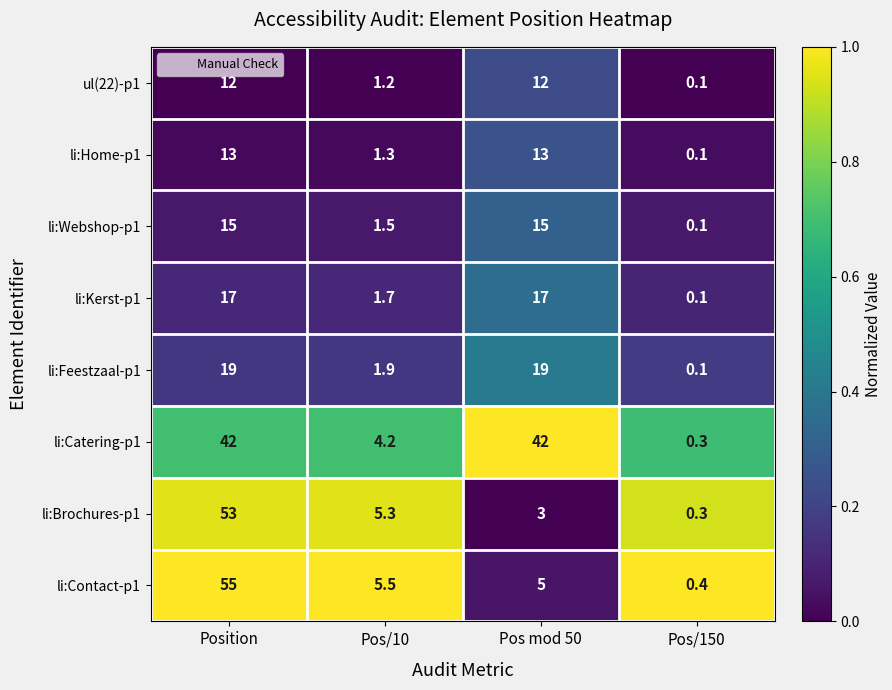

Where is ul(22)-p1 nearest to the value 6?

Pos/10